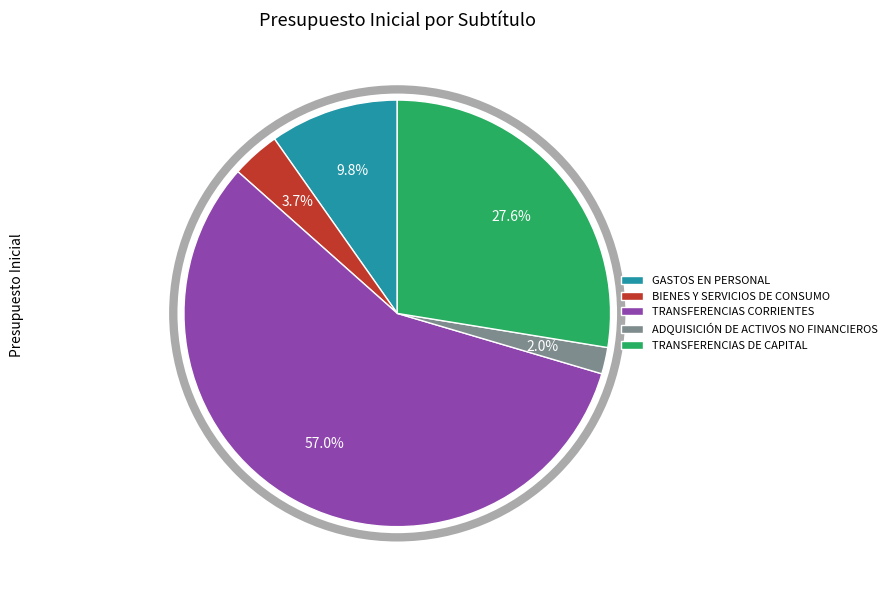

Do TRANSFERENCIAS CORRIENTES and ADQUISICIÓN DE ACTIVOS NO FINANCIEROS together represent more than half of the pie?

Yes